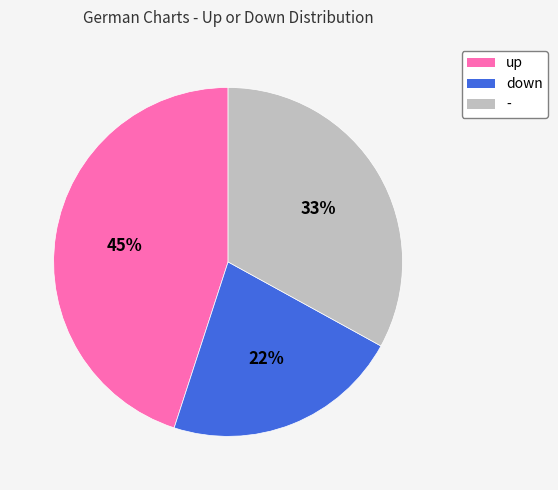

To the nearest percent, what percentage of the pie is down?

22%